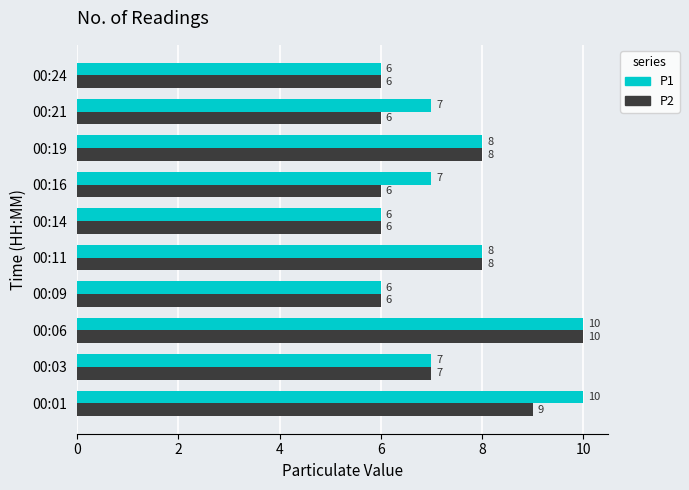

How many P2 values are between 6 and 8?

8